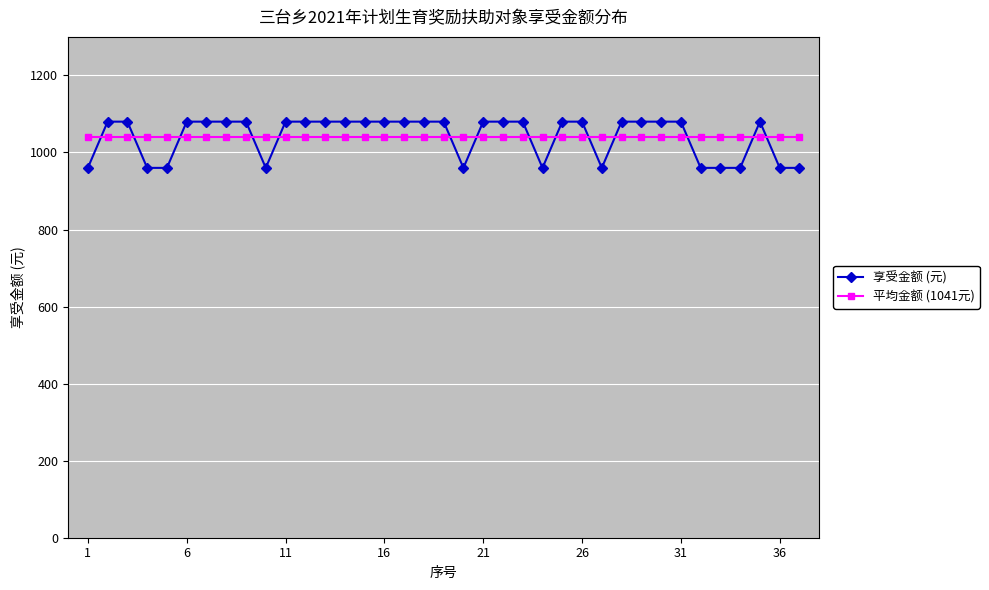

Reading right to left, list all the values displayed in this chart.

享受金额 (元): 960.0	960.0	1080.0	960.0	960.0	960.0	1080.0	1080.0	1080.0	1080.0	960.0	1080.0	1080.0	960.0	1080.0	1080.0	1080.0	960.0	1080.0	1080.0	1080.0	1080.0	1080.0	1080.0	1080.0	1080.0	1080.0	960.0	1080.0	1080.0	1080.0	1080.0	960.0	960.0	1080.0	1080.0	960.0
平均金额 (1041元): 1041.1	1041.1	1041.1	1041.1	1041.1	1041.1	1041.1	1041.1	1041.1	1041.1	1041.1	1041.1	1041.1	1041.1	1041.1	1041.1	1041.1	1041.1	1041.1	1041.1	1041.1	1041.1	1041.1	1041.1	1041.1	1041.1	1041.1	1041.1	1041.1	1041.1	1041.1	1041.1	1041.1	1041.1	1041.1	1041.1	1041.1